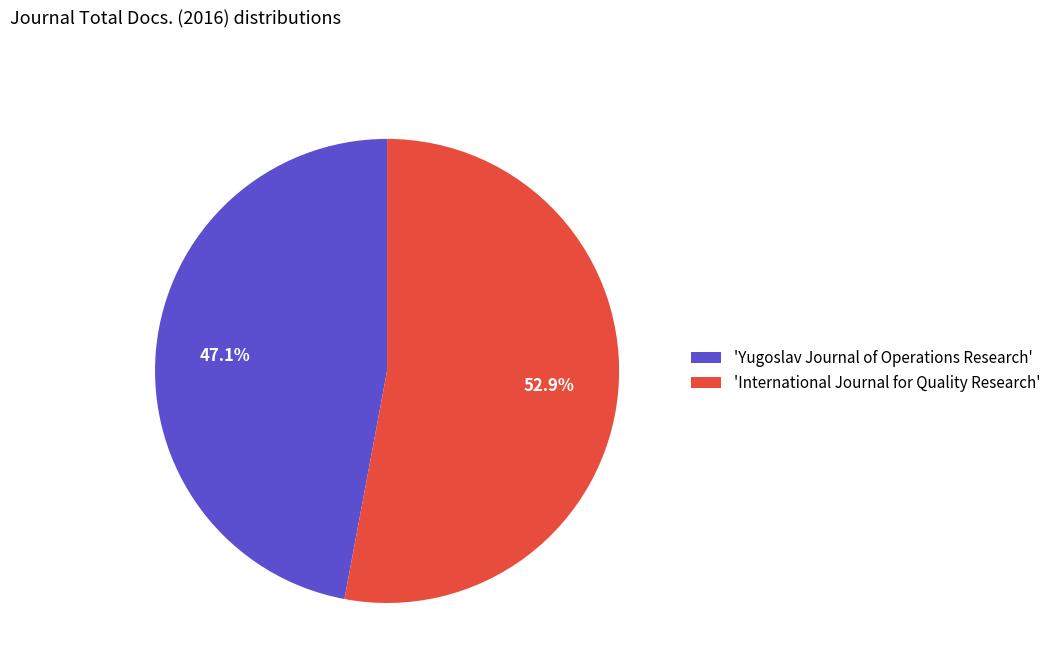

To the nearest percent, what is the average slice percentage?

50%